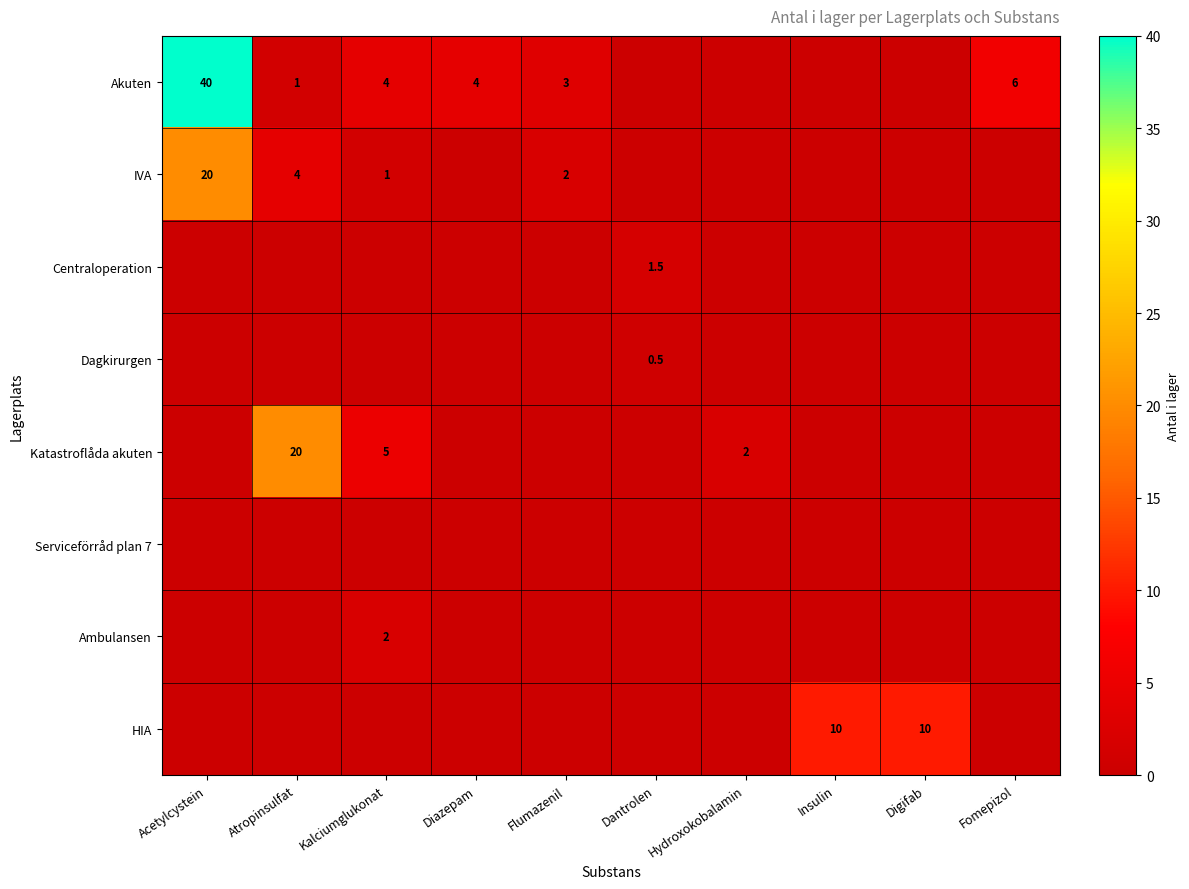

What is the difference between the IVA values at Kalciumglukonat and Atropinsulfat?

3.0